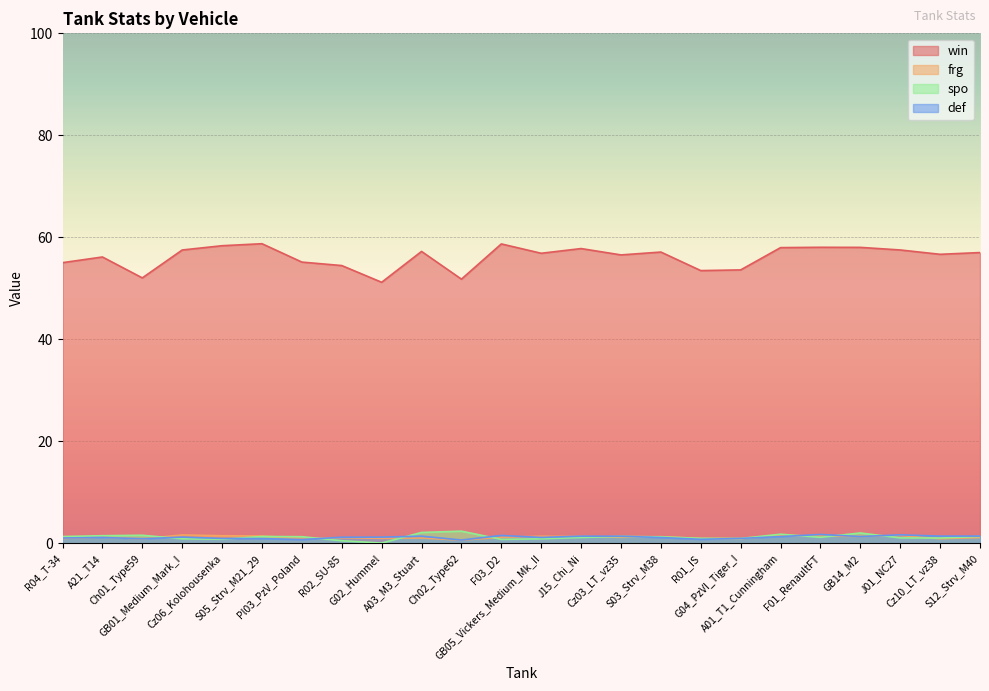

At which label does spo reach its peak?

Ch02_Type62